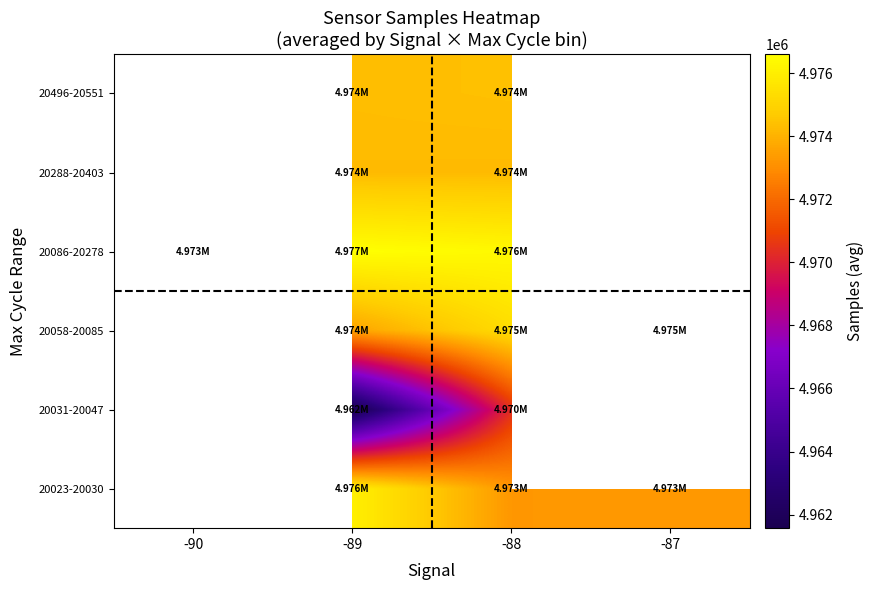

How many distinct data groups are displayed?

6